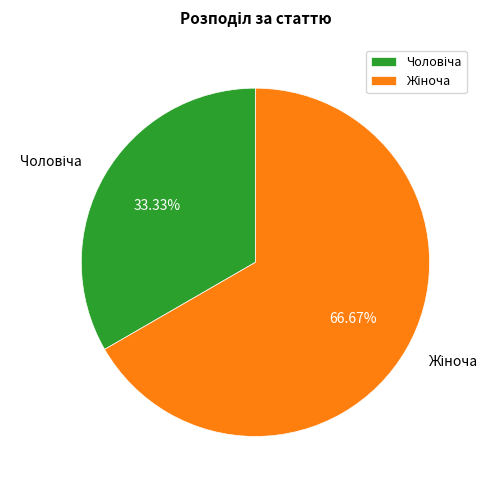

Is there a majority slice in this chart?

Yes